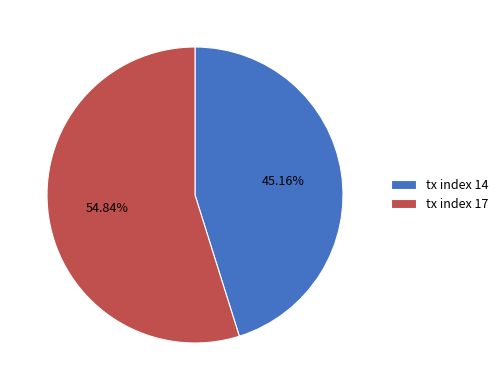

Which slice is the largest?

tx index 17